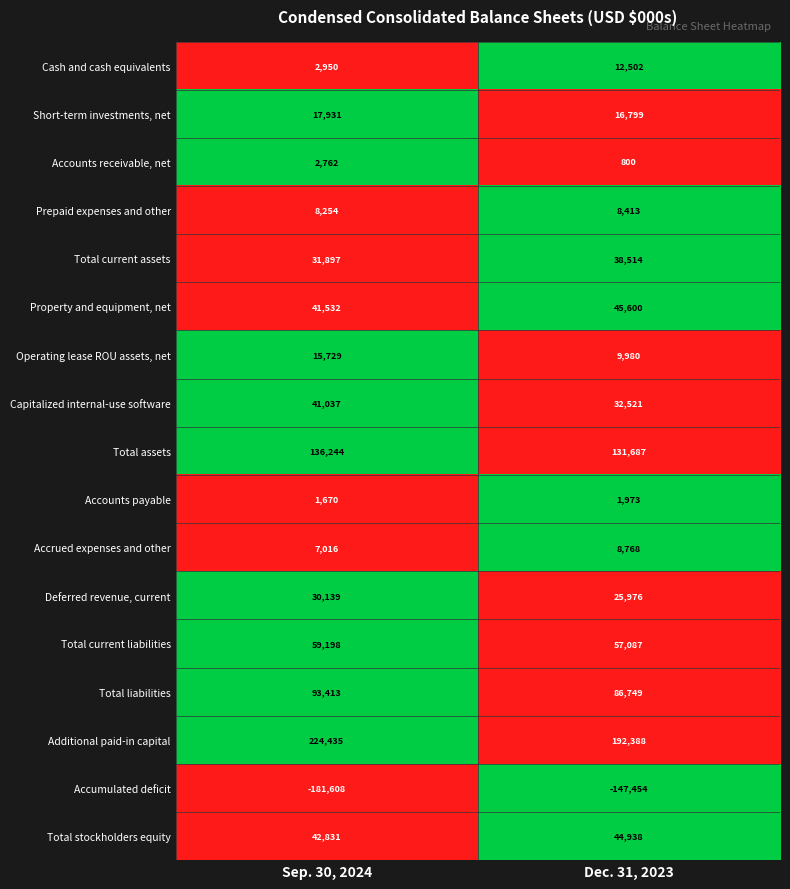

List the series in order of their peak value, lowest first.

Accumulated deficit, Accounts payable, Accounts receivable, net, Prepaid expenses and other, Accrued expenses and other, Cash and cash equivalents, Operating lease ROU assets, net, Short-term investments, net, Deferred revenue, current, Total current assets, Capitalized internal-use software, Total stockholders equity, Property and equipment, net, Total current liabilities, Total liabilities, Total assets, Additional paid-in capital